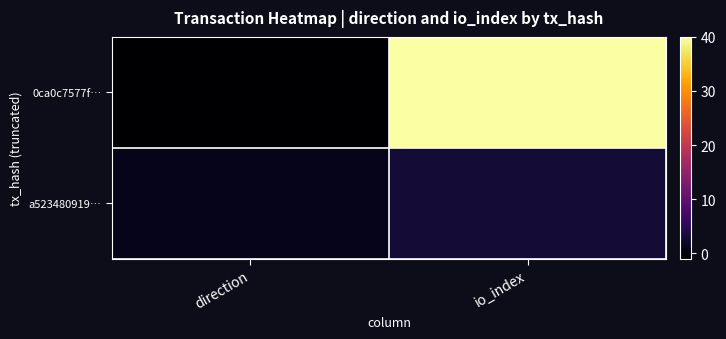

Between direction and io_index, which series saw the biggest shift?

0ca0c7577f…